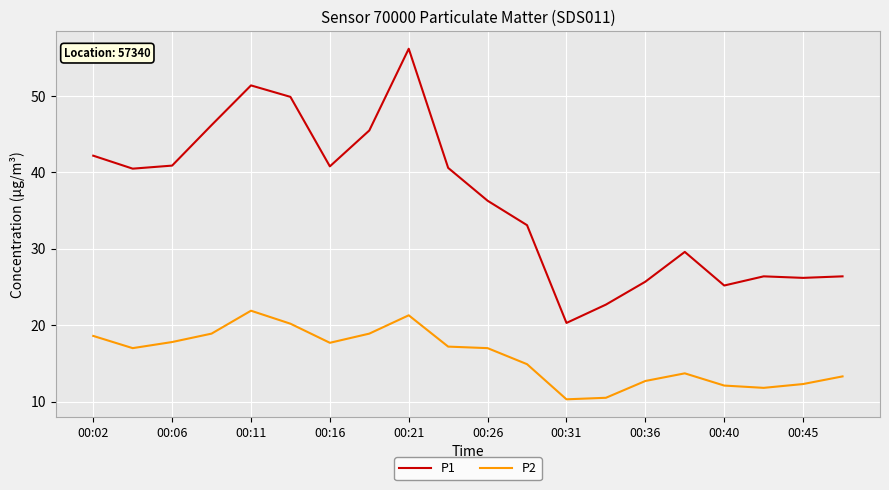

What is the minimum value shown in the chart?

10.3